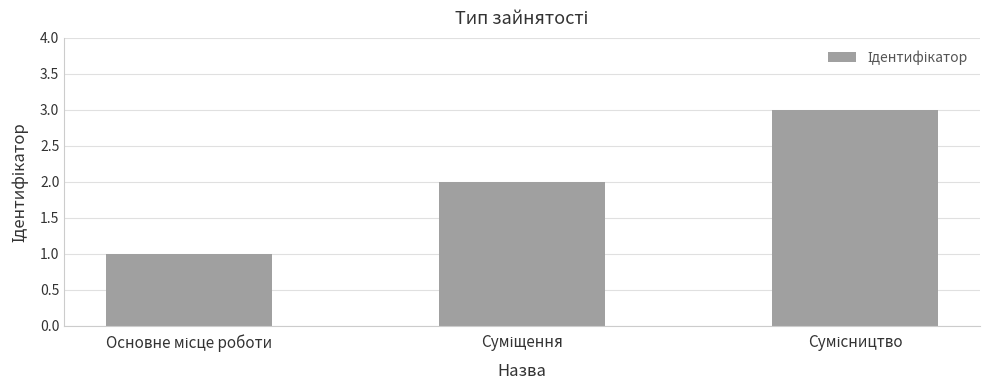

Count the number of categories in the chart.

3